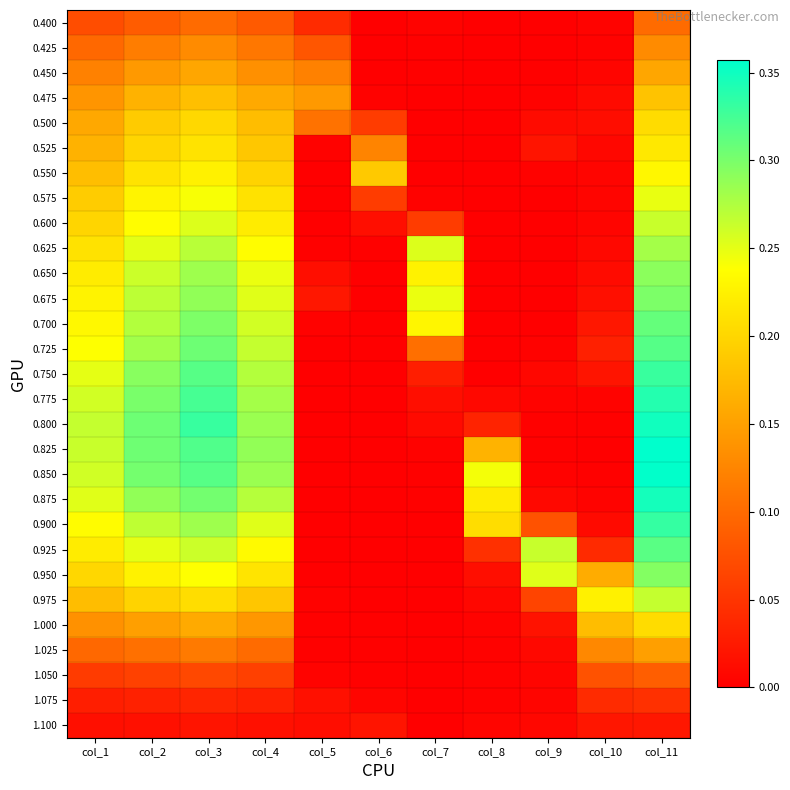

Reading left to right, extract all data points from this chart.

0.400: col_1=0.1	col_2=0.1	col_3=0.1	col_4=0.1	col_5=0.0	col_6=0.0	col_7=0.0	col_8=0.0	col_9=0.0	col_10=0.0	col_11=0.1
0.425: col_1=0.1	col_2=0.1	col_3=0.1	col_4=0.1	col_5=0.1	col_6=0.0	col_7=0.0	col_8=0.0	col_9=0.0	col_10=0.0	col_11=0.1
0.450: col_1=0.1	col_2=0.1	col_3=0.2	col_4=0.1	col_5=0.1	col_6=0.0	col_7=0.0	col_8=0.0	col_9=0.0	col_10=0.0	col_11=0.2
0.475: col_1=0.1	col_2=0.2	col_3=0.2	col_4=0.2	col_5=0.1	col_6=0.0	col_7=0.0	col_8=0.0	col_9=0.0	col_10=0.0	col_11=0.2
0.500: col_1=0.2	col_2=0.2	col_3=0.2	col_4=0.2	col_5=0.1	col_6=0.1	col_7=0.0	col_8=0.0	col_9=0.0	col_10=0.0	col_11=0.2
0.525: col_1=0.2	col_2=0.2	col_3=0.2	col_4=0.2	col_5=0.0	col_6=0.1	col_7=0.0	col_8=0.0	col_9=0.0	col_10=0.0	col_11=0.2
0.550: col_1=0.2	col_2=0.2	col_3=0.2	col_4=0.2	col_5=0.0	col_6=0.2	col_7=0.0	col_8=0.0	col_9=0.0	col_10=0.0	col_11=0.2
0.575: col_1=0.2	col_2=0.2	col_3=0.2	col_4=0.2	col_5=0.0	col_6=0.1	col_7=0.0	col_8=0.0	col_9=0.0	col_10=0.0	col_11=0.2
0.600: col_1=0.2	col_2=0.2	col_3=0.3	col_4=0.2	col_5=0.0	col_6=0.0	col_7=0.1	col_8=0.0	col_9=0.0	col_10=0.0	col_11=0.3
0.625: col_1=0.2	col_2=0.3	col_3=0.3	col_4=0.2	col_5=0.0	col_6=0.0	col_7=0.3	col_8=0.0	col_9=0.0	col_10=0.0	col_11=0.3
0.650: col_1=0.2	col_2=0.3	col_3=0.3	col_4=0.2	col_5=0.0	col_6=0.0	col_7=0.2	col_8=0.0	col_9=0.0	col_10=0.0	col_11=0.3
0.675: col_1=0.2	col_2=0.3	col_3=0.3	col_4=0.3	col_5=0.0	col_6=0.0	col_7=0.2	col_8=0.0	col_9=0.0	col_10=0.0	col_11=0.3
0.700: col_1=0.2	col_2=0.3	col_3=0.3	col_4=0.3	col_5=0.0	col_6=0.0	col_7=0.2	col_8=0.0	col_9=0.0	col_10=0.0	col_11=0.3
0.725: col_1=0.2	col_2=0.3	col_3=0.3	col_4=0.3	col_5=0.0	col_6=0.0	col_7=0.1	col_8=0.0	col_9=0.0	col_10=0.0	col_11=0.3
0.750: col_1=0.2	col_2=0.3	col_3=0.3	col_4=0.3	col_5=0.0	col_6=0.0	col_7=0.0	col_8=0.0	col_9=0.0	col_10=0.0	col_11=0.3
0.775: col_1=0.3	col_2=0.3	col_3=0.3	col_4=0.3	col_5=0.0	col_6=0.0	col_7=0.0	col_8=0.0	col_9=0.0	col_10=0.0	col_11=0.3
0.800: col_1=0.3	col_2=0.3	col_3=0.3	col_4=0.3	col_5=0.0	col_6=0.0	col_7=0.0	col_8=0.0	col_9=0.0	col_10=0.0	col_11=0.3
0.825: col_1=0.3	col_2=0.3	col_3=0.3	col_4=0.3	col_5=0.0	col_6=0.0	col_7=0.0	col_8=0.2	col_9=0.0	col_10=0.0	col_11=0.4
0.850: col_1=0.3	col_2=0.3	col_3=0.3	col_4=0.3	col_5=0.0	col_6=0.0	col_7=0.0	col_8=0.2	col_9=0.0	col_10=0.0	col_11=0.4
0.875: col_1=0.3	col_2=0.3	col_3=0.3	col_4=0.3	col_5=0.0	col_6=0.0	col_7=0.0	col_8=0.2	col_9=0.0	col_10=0.0	col_11=0.3
0.900: col_1=0.2	col_2=0.3	col_3=0.3	col_4=0.3	col_5=0.0	col_6=0.0	col_7=0.0	col_8=0.2	col_9=0.1	col_10=0.0	col_11=0.3
0.925: col_1=0.2	col_2=0.2	col_3=0.3	col_4=0.2	col_5=0.0	col_6=0.0	col_7=0.0	col_8=0.0	col_9=0.3	col_10=0.0	col_11=0.3
0.950: col_1=0.2	col_2=0.2	col_3=0.2	col_4=0.2	col_5=0.0	col_6=0.0	col_7=0.0	col_8=0.0	col_9=0.3	col_10=0.2	col_11=0.3
0.975: col_1=0.2	col_2=0.2	col_3=0.2	col_4=0.2	col_5=0.0	col_6=0.0	col_7=0.0	col_8=0.0	col_9=0.1	col_10=0.2	col_11=0.3
1.000: col_1=0.1	col_2=0.1	col_3=0.2	col_4=0.1	col_5=0.0	col_6=0.0	col_7=0.0	col_8=0.0	col_9=0.0	col_10=0.2	col_11=0.2
1.025: col_1=0.1	col_2=0.1	col_3=0.1	col_4=0.1	col_5=0.0	col_6=0.0	col_7=0.0	col_8=0.0	col_9=0.0	col_10=0.1	col_11=0.1
1.050: col_1=0.1	col_2=0.1	col_3=0.1	col_4=0.1	col_5=0.0	col_6=0.0	col_7=0.0	col_8=0.0	col_9=0.0	col_10=0.1	col_11=0.1
1.075: col_1=0.0	col_2=0.0	col_3=0.0	col_4=0.0	col_5=0.0	col_6=0.0	col_7=0.0	col_8=0.0	col_9=0.0	col_10=0.0	col_11=0.0
1.100: col_1=0.0	col_2=0.0	col_3=0.0	col_4=0.0	col_5=0.0	col_6=0.0	col_7=0.0	col_8=0.0	col_9=0.0	col_10=0.0	col_11=0.0